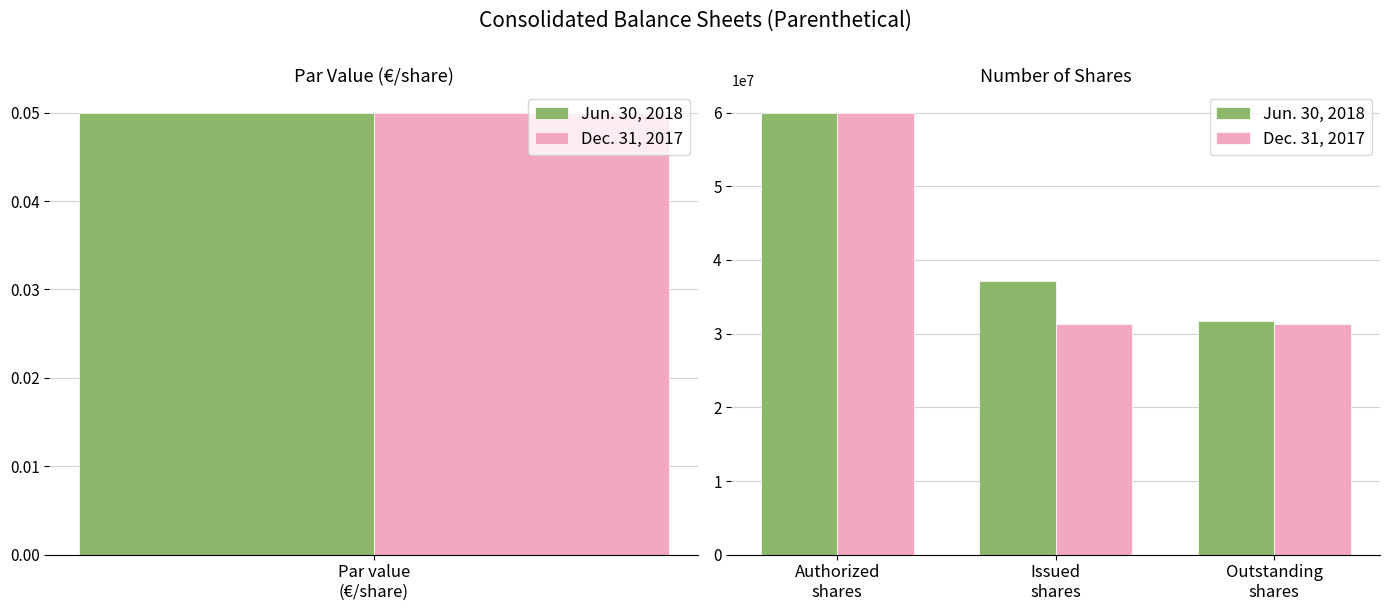

How many groups of bars are there?

3